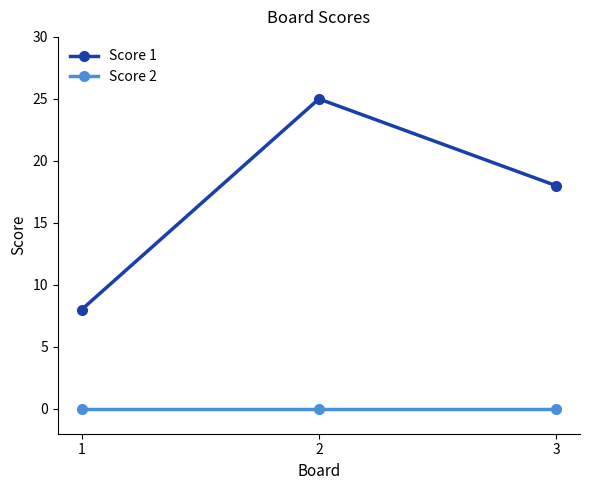

Is the value of Score 2 at 2 greater than the value of Score 1 at 1?

No